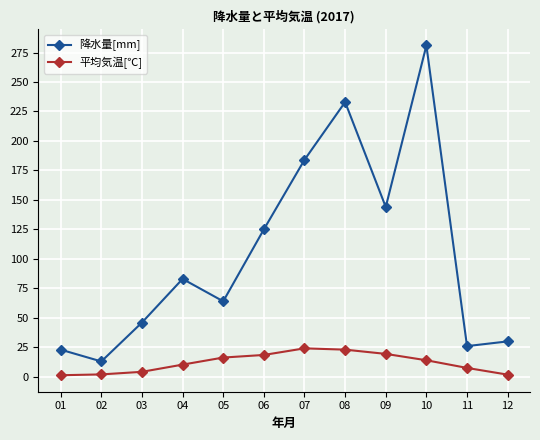

The value of 降水量[mm] at 04 is 83.0. True or false?

True